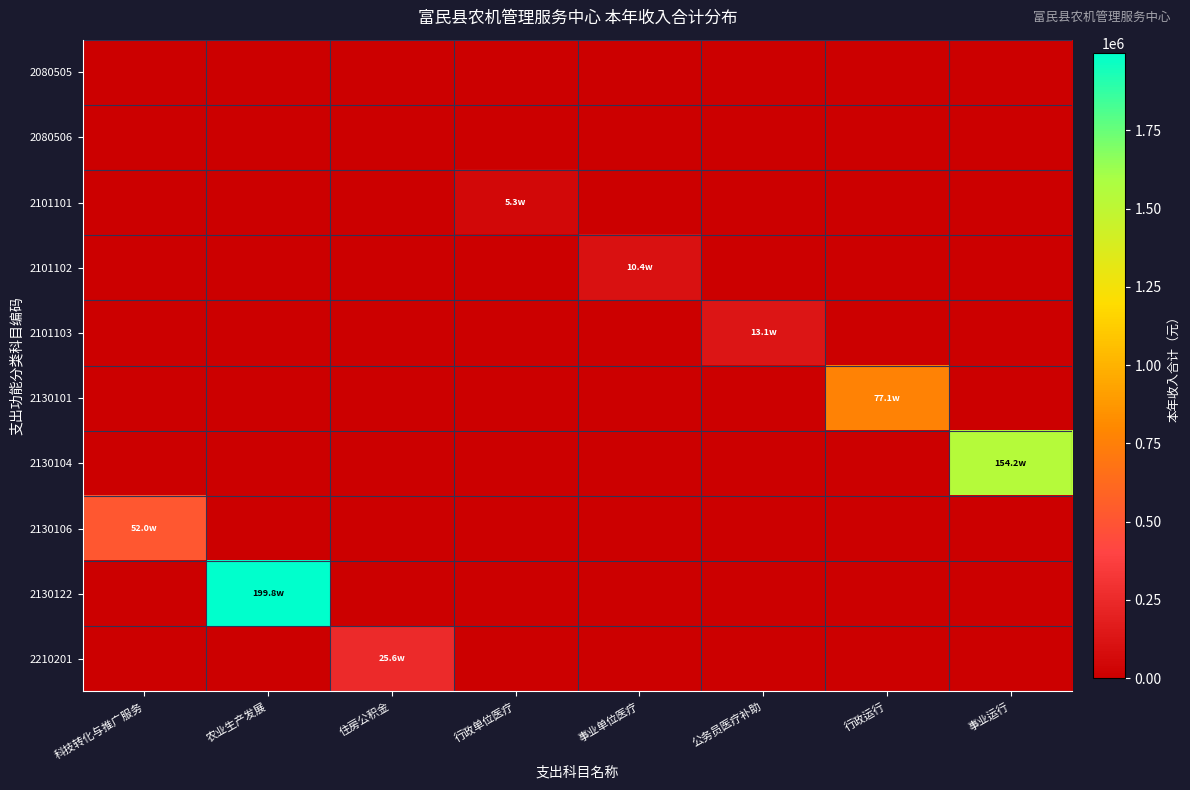

Which series has the largest range (max minus min)?

2130122